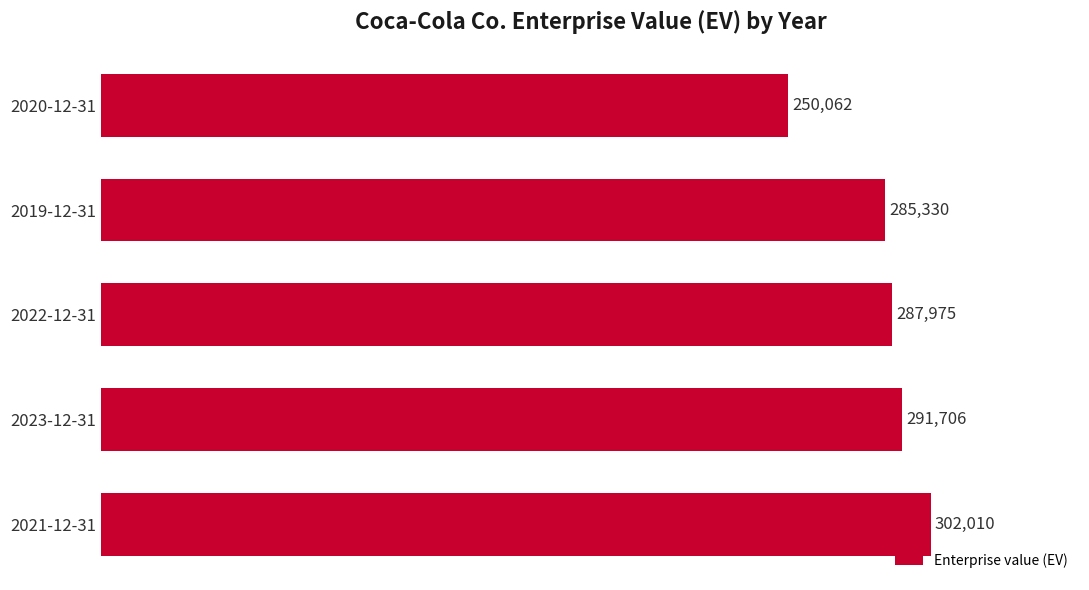

Reading bottom to top, transcribe all the data shown in this chart.

2021-12-31=302010	2023-12-31=291706	2022-12-31=287975	2019-12-31=285330	2020-12-31=250062